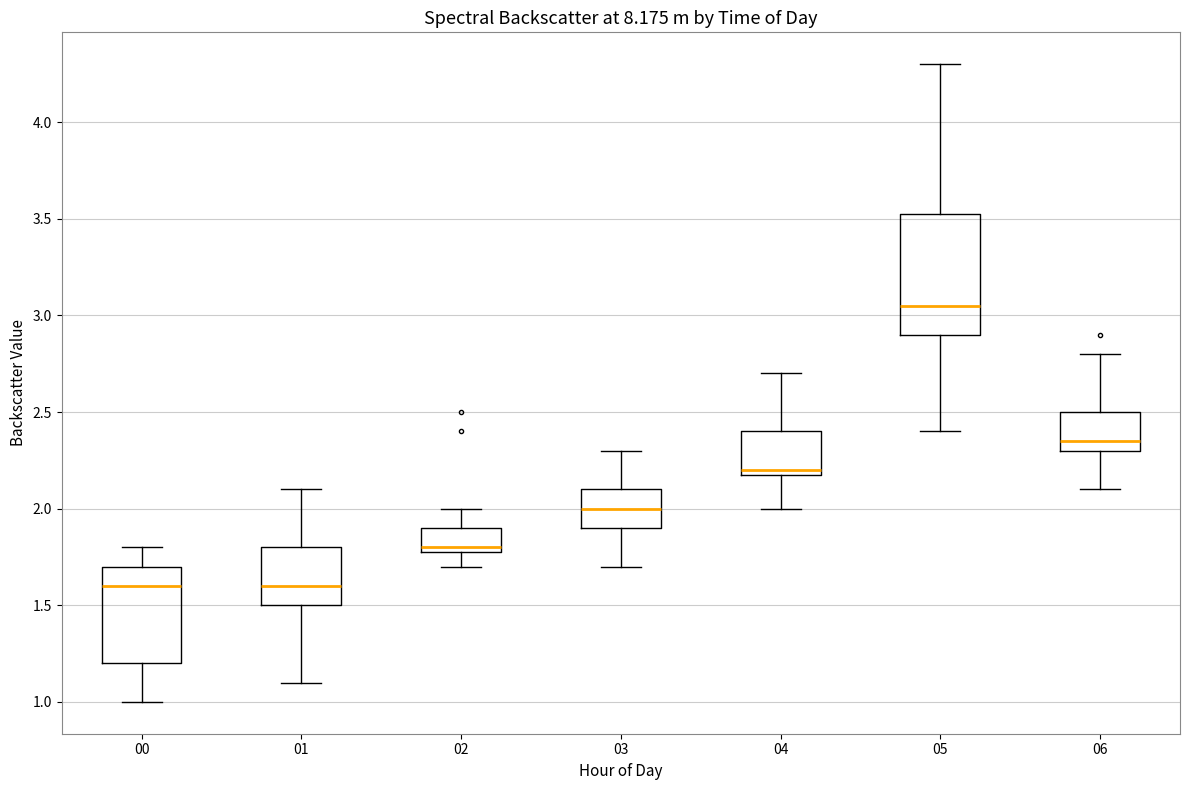

Where is the upper edge of the box at x = 06 on the y-axis? The values are not printed on the chart, so give them approximately, as read against the axis.

2.50